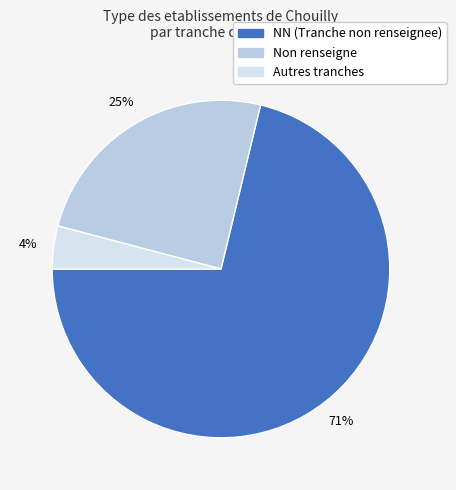

To the nearest percent, what is the difference between the largest and smallest slice percentages?

67%